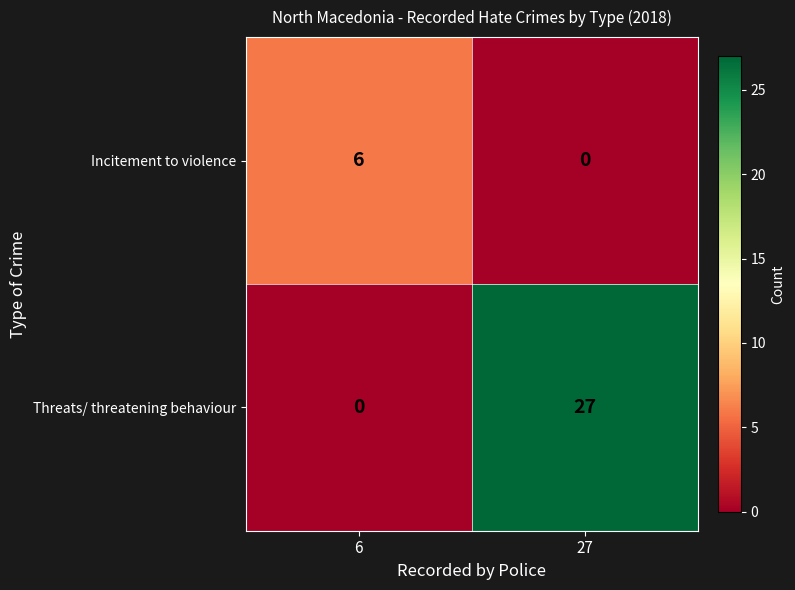

Which series has the largest total across all categories?

Threats/ threatening behaviour